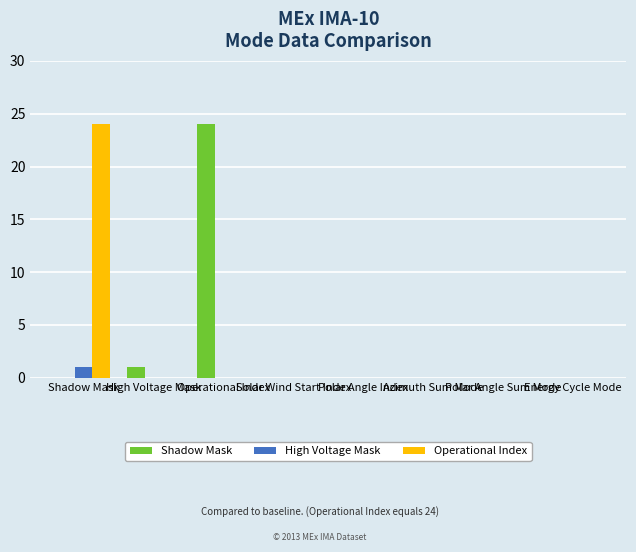

What is the maximum value shown in the chart?

24